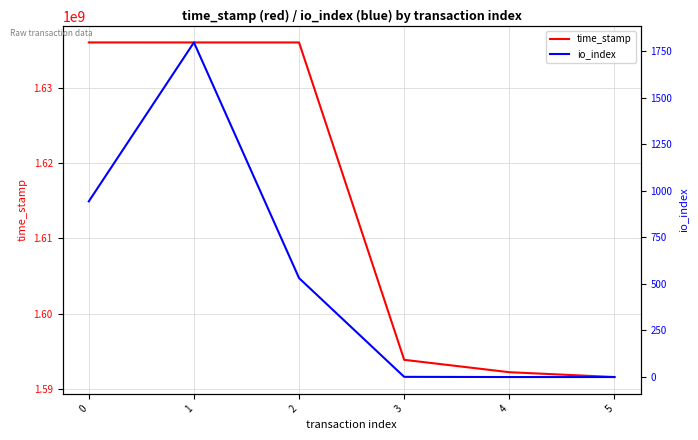

List the labels in order of io_index value, smallest first.

4, 5, 3, 2, 0, 1